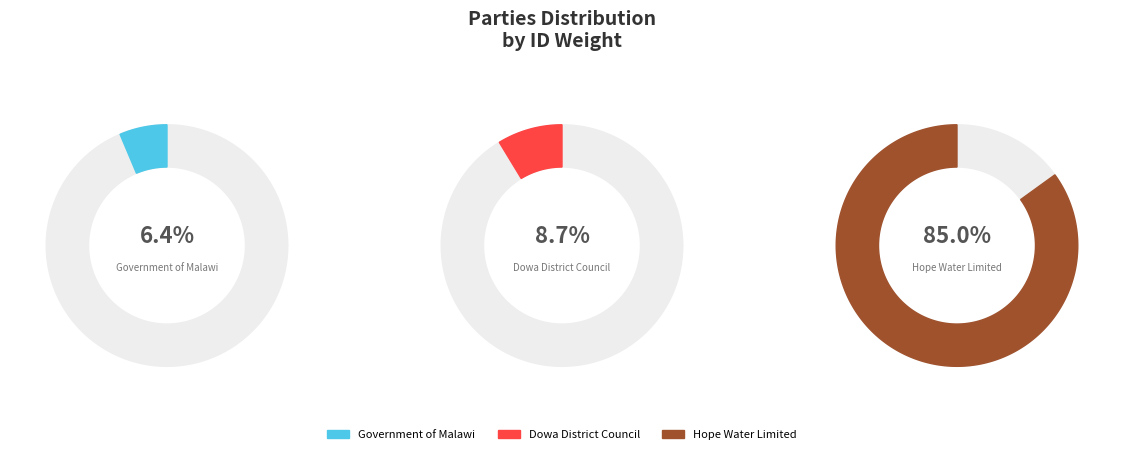

What percentage is NOT represented by Dowa District Council?

91.3%